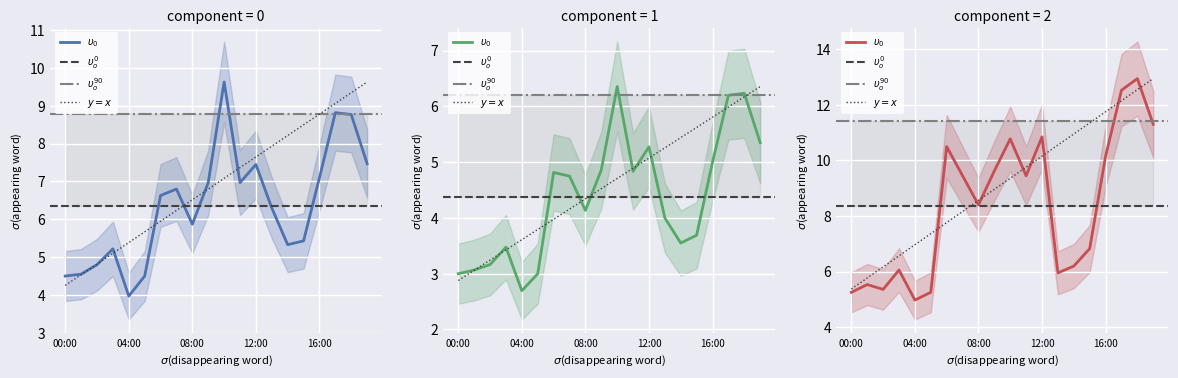

At how many categories does at least one series exceed 9?

10